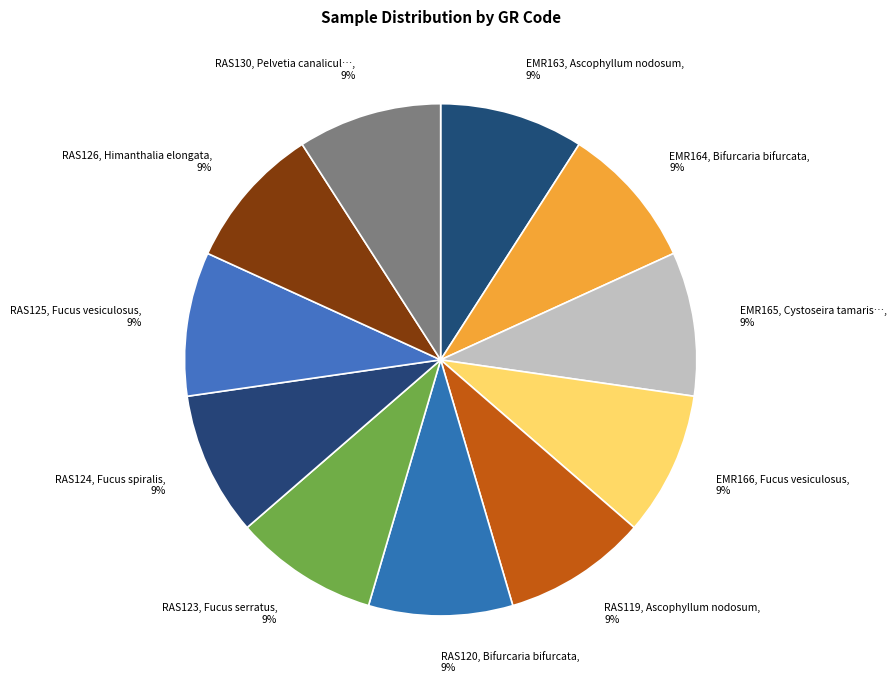

Does any single category account for the majority?

No